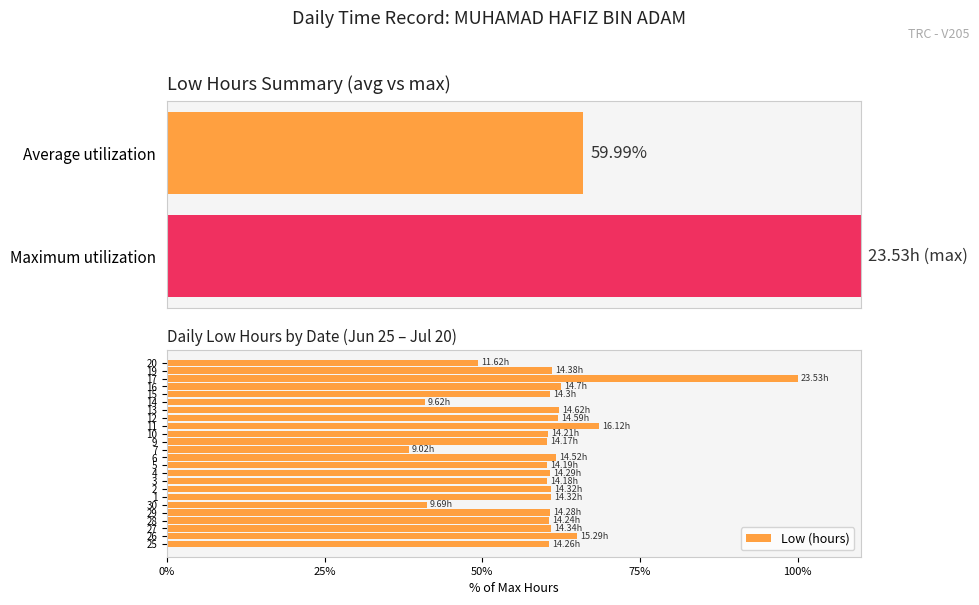

What is the difference between the Low (hours) values at 10 and 7?

22.1